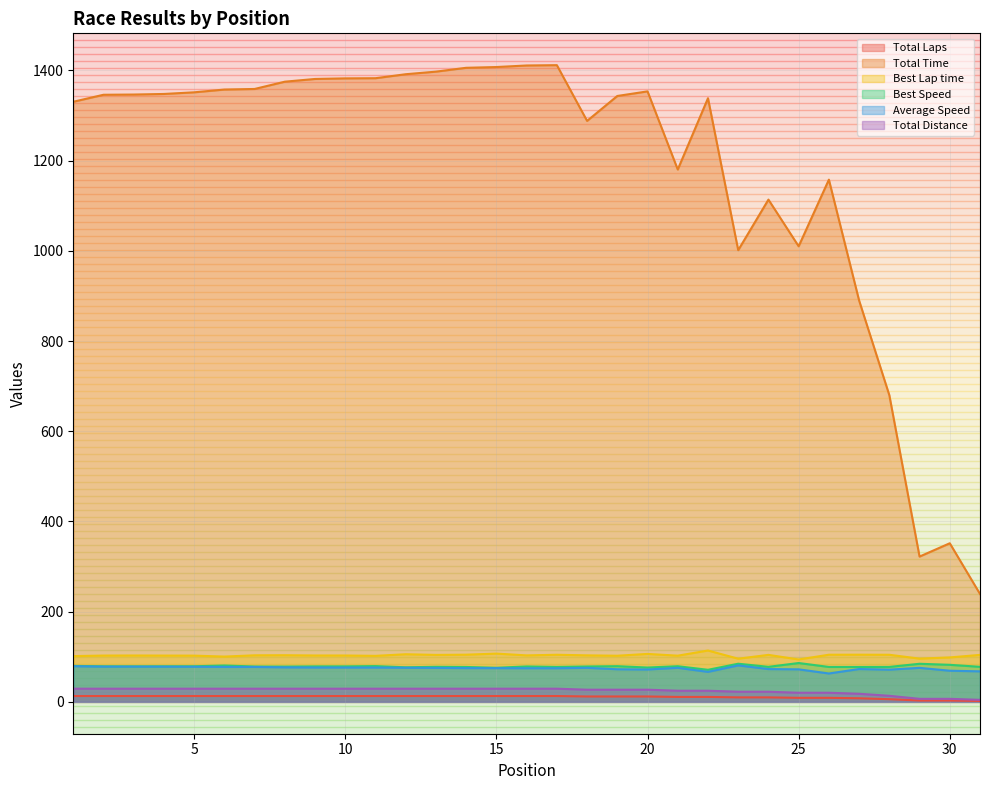

At which label does Best Lap time reach its peak?

22